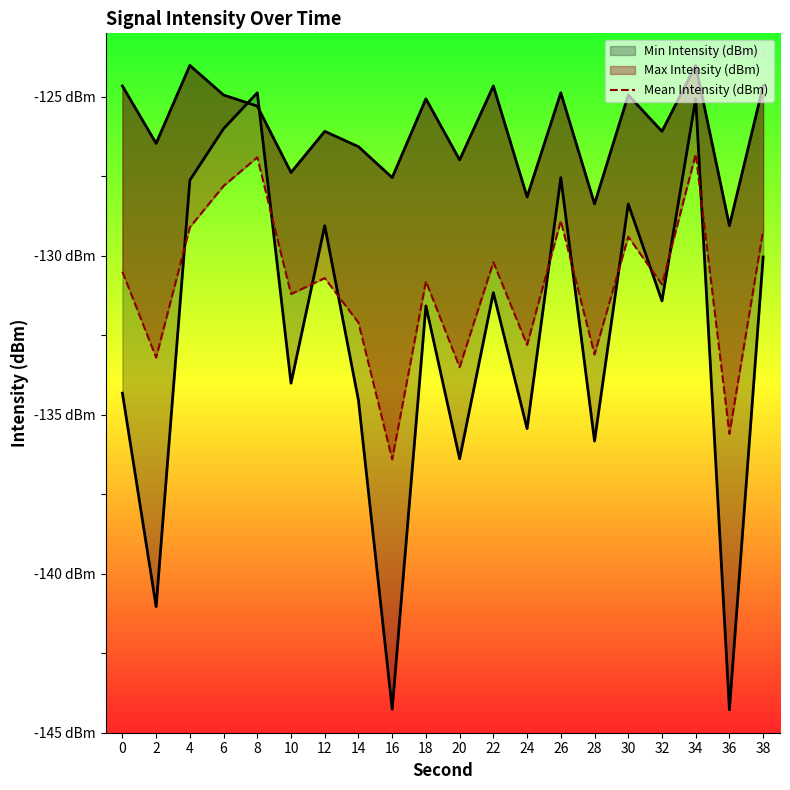

Reading right to left, list all the values displayed in this chart.

-129.2	-135.6	-126.8	-130.9	-129.4	-133.1	-128.9	-132.8	-130.2	-133.5	-130.8	-136.4	-132.1	-130.7	-131.2	-126.9	-127.8	-129.1	-133.2	-130.5